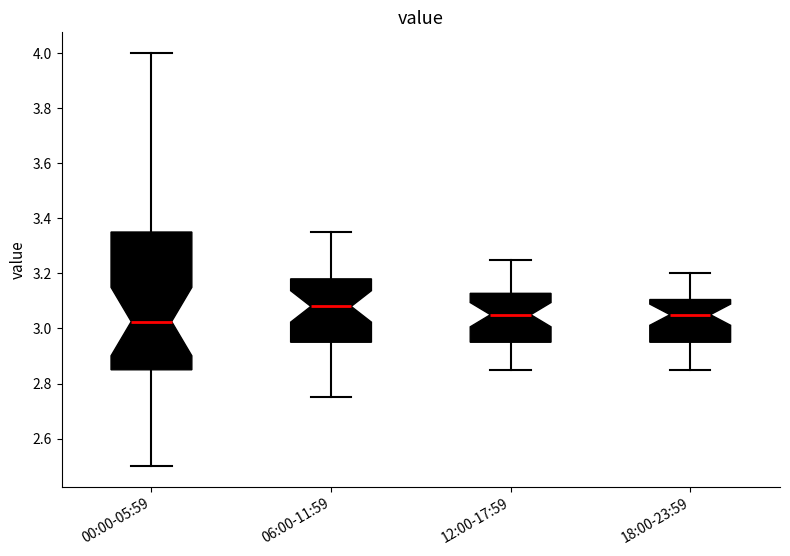

Where does the upper whisker of the box for 00:00-05:59 end on the y-axis? The values are not printed on the chart, so give them approximately, as read against the axis.

4.00